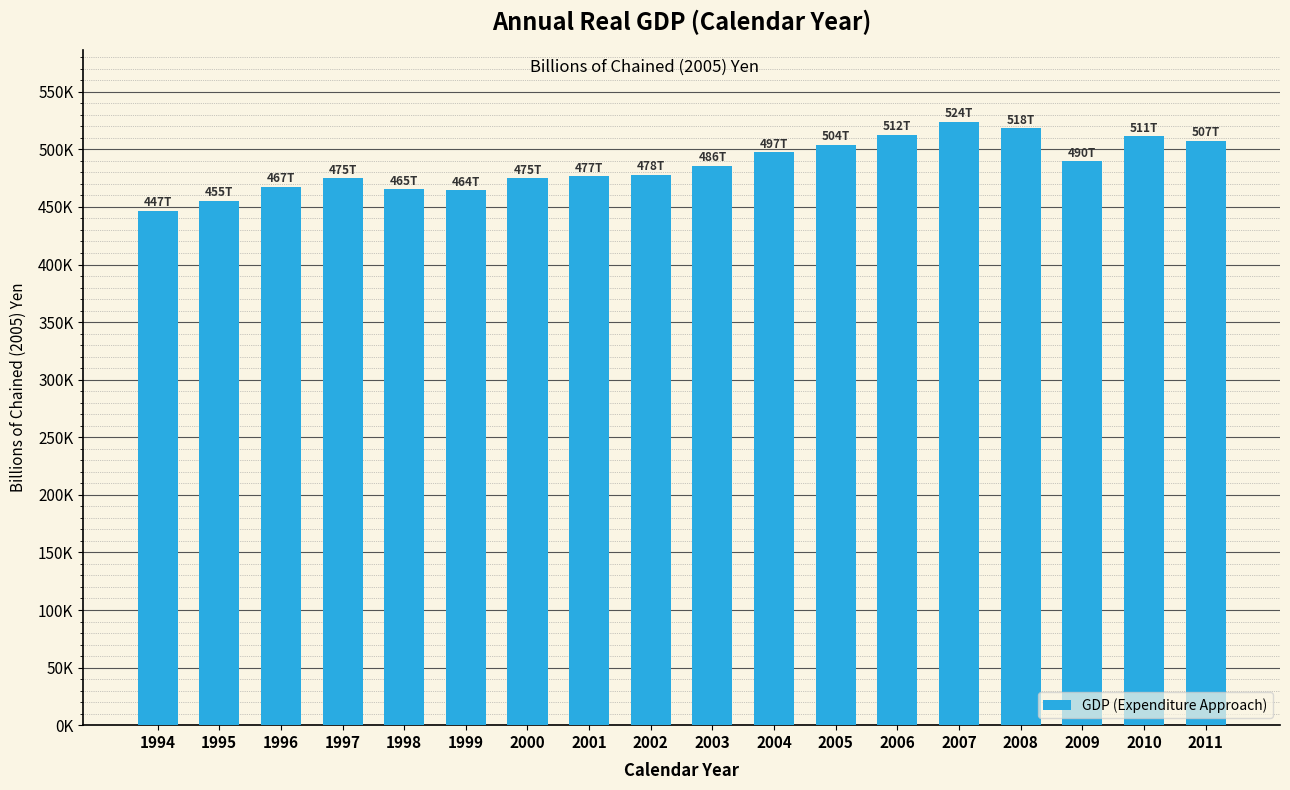

How many bars are there in total?

18